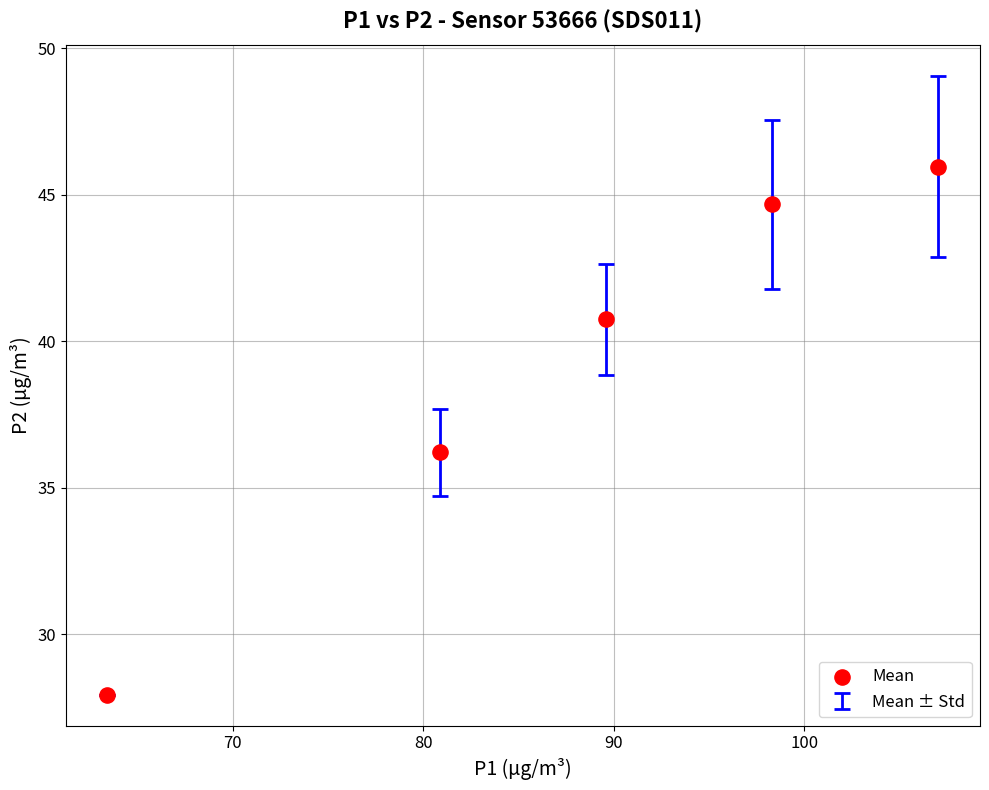

What is the range of X values (max minus min)?

43.6